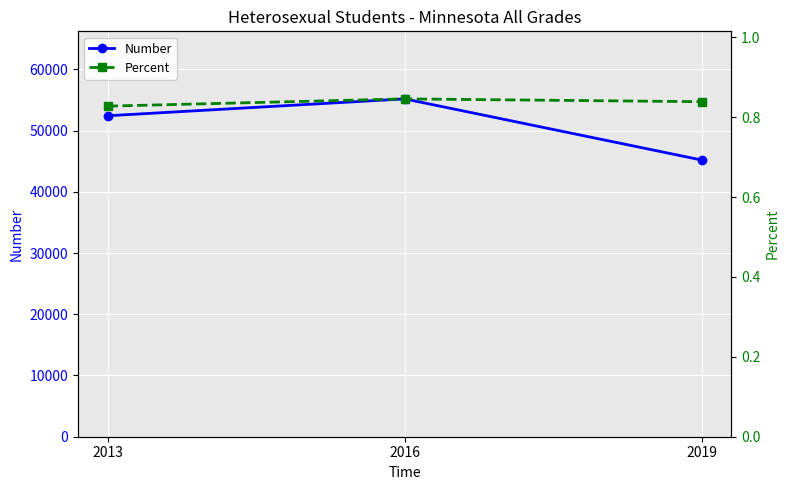

At how many categories does at least one series exceed 6452?

3